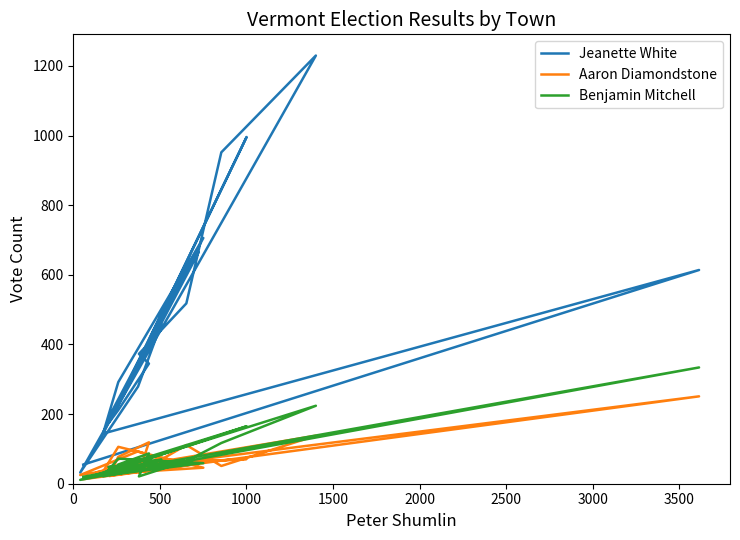

How many interior local peaks does the Benjamin Mitchell series have?

7